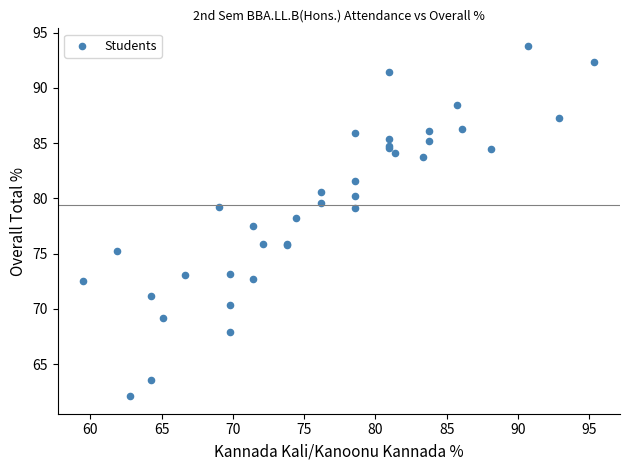

What Y value in the scatter plot is closest to 77?

77.5